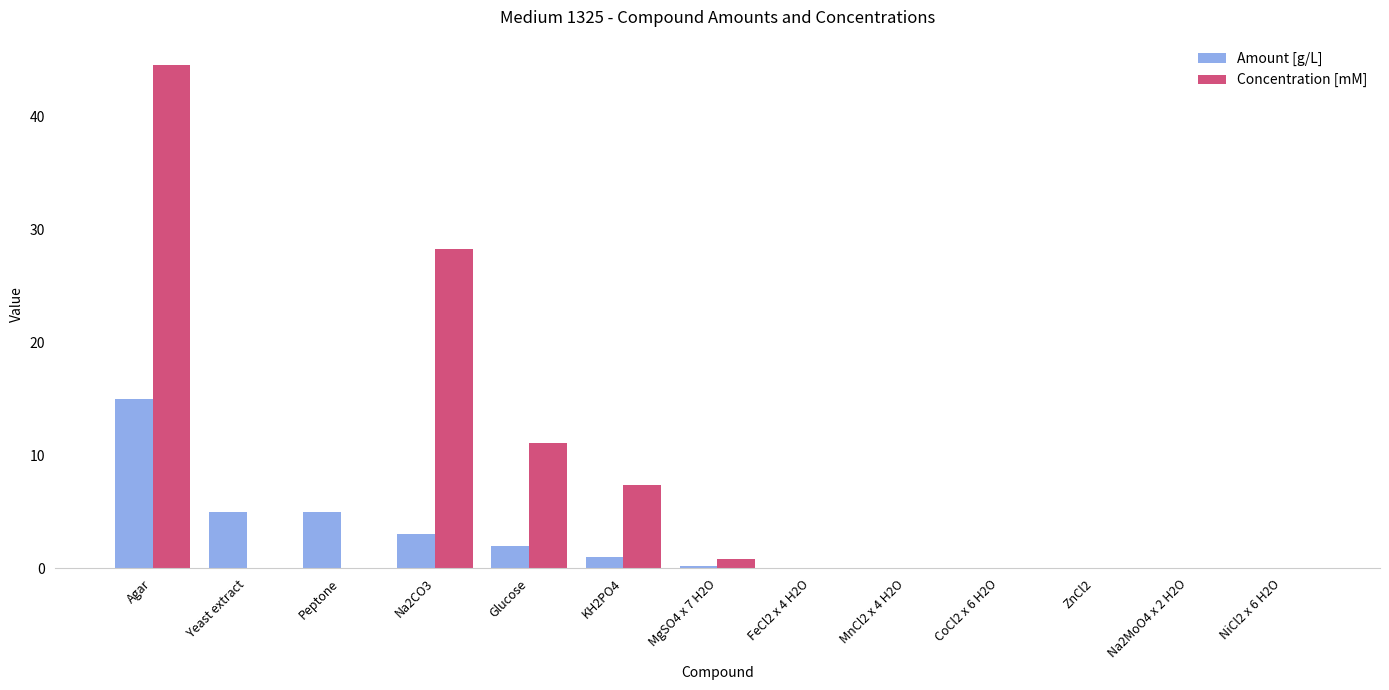

Read the Amount [g/L] value at Na2CO3.

3.0